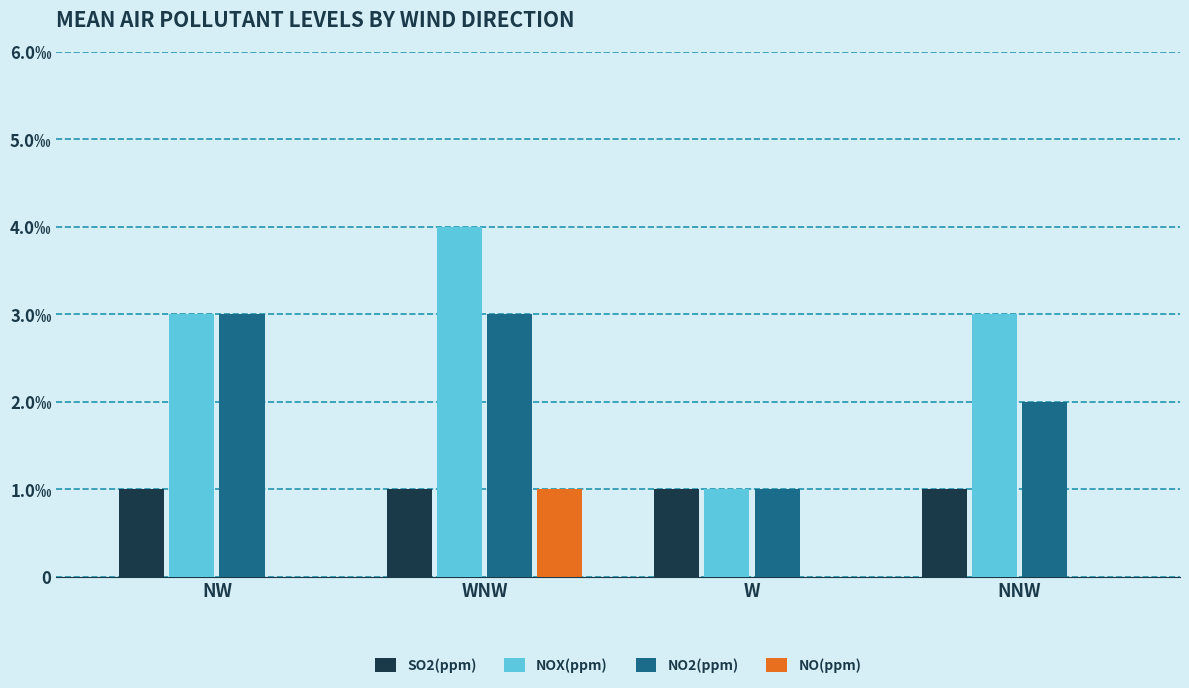

Are the bars horizontal?

No